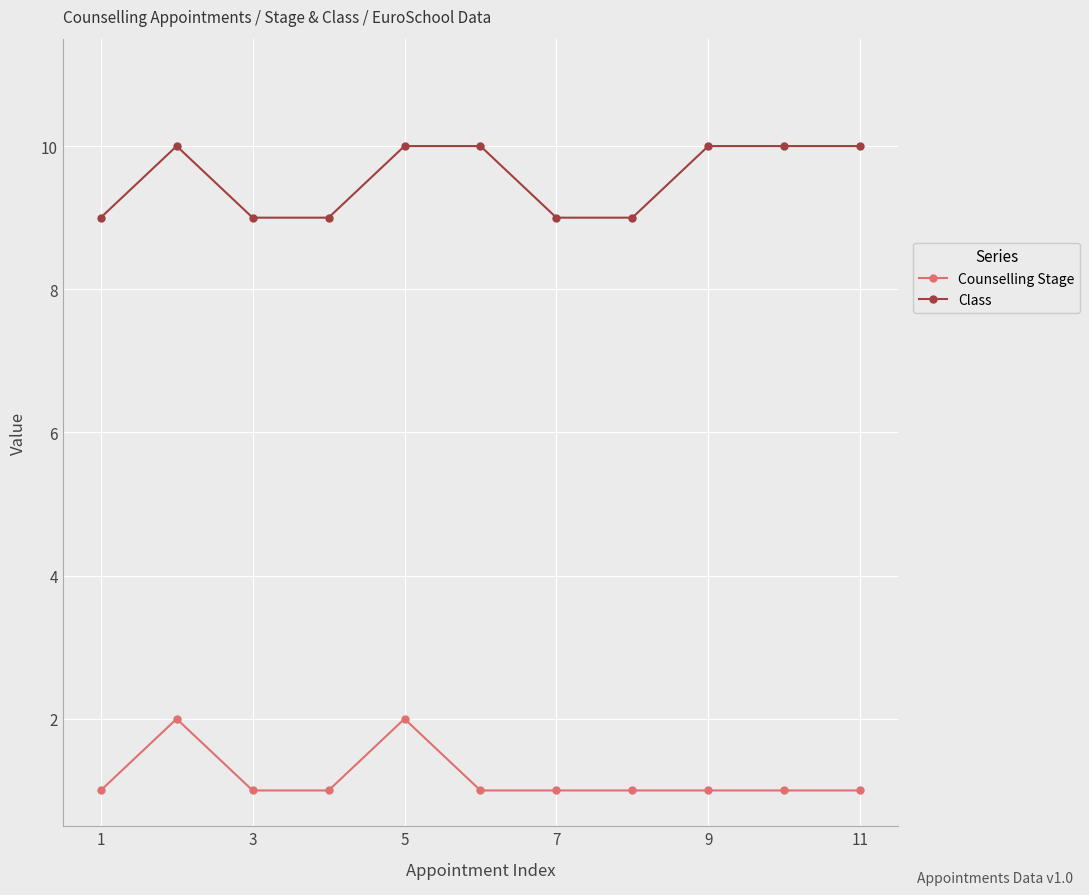

What is the average value of the Class series?

10